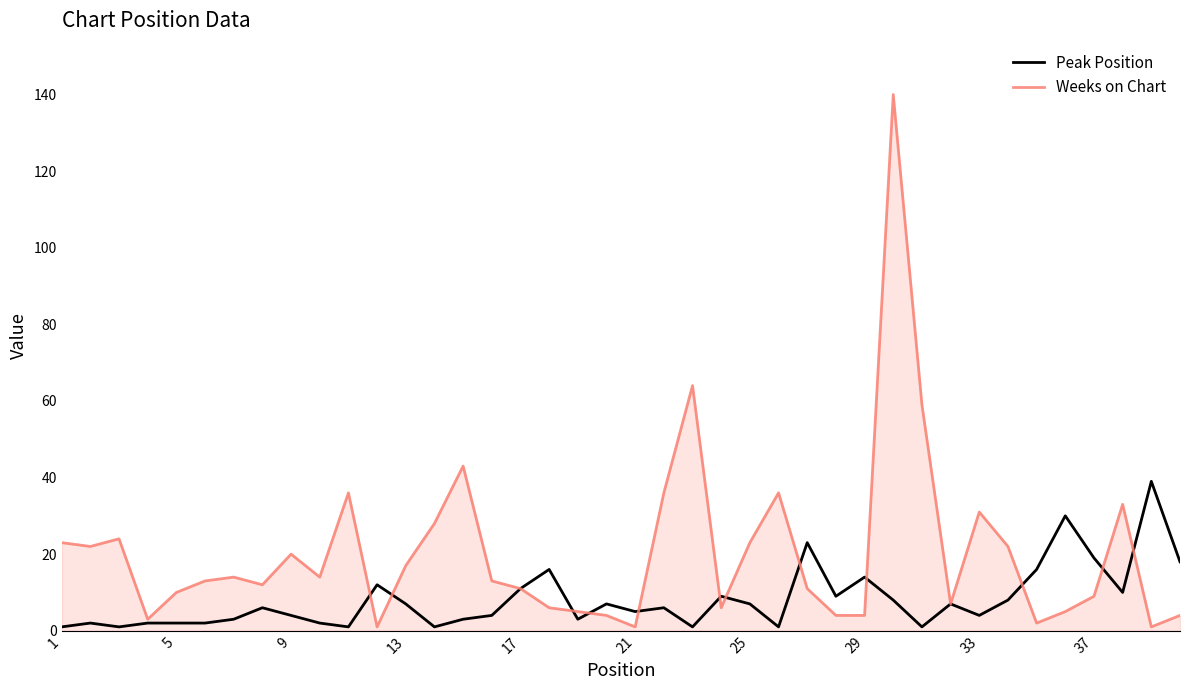

Which series has the widest spread of values?

Weeks on Chart